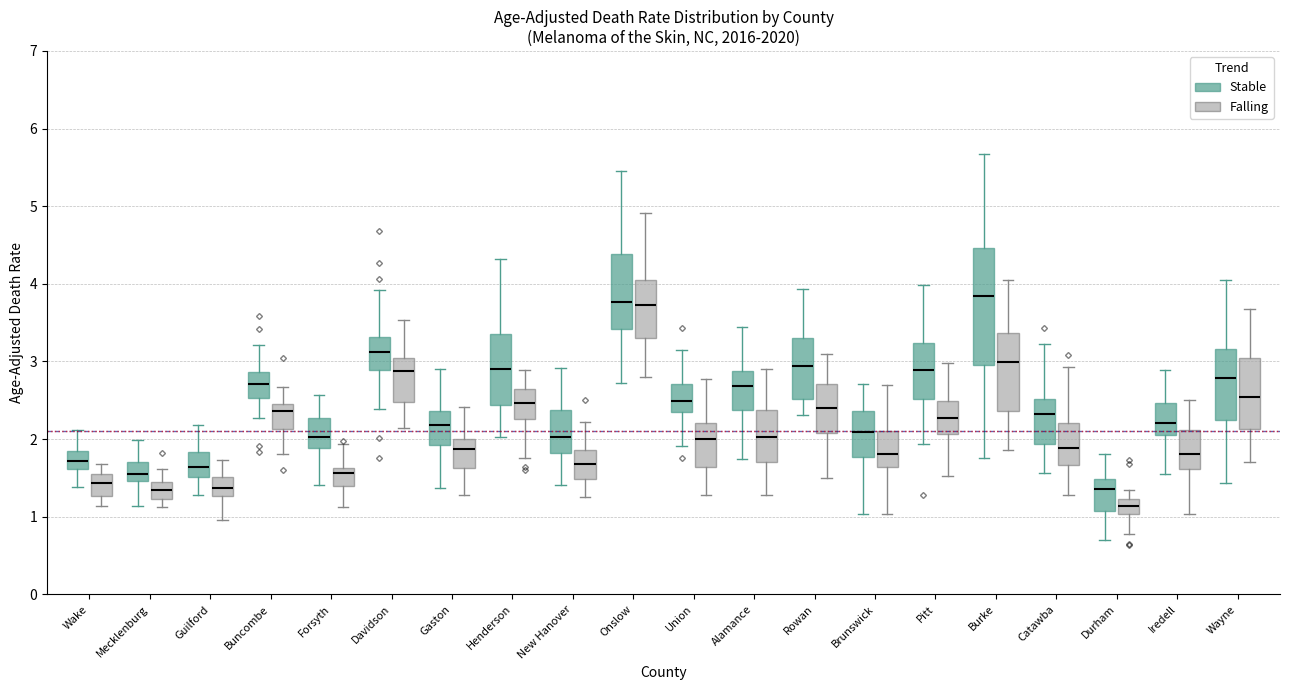

Reading left to right, read every box against the y-axis: the position of its median line, the range the box covers, and the ends of its whiskers. The values are not printed on the chart, so give them approximately, as read against the axis.

Wake (Stable): median 1.7, box 1.6 to 1.8, whiskers 1.4 to 2.1
Wake (Falling): median 1.4, box 1.3 to 1.5, whiskers 1.1 to 1.7
Mecklenburg (Stable): median 1.6, box 1.5 to 1.7, whiskers 1.1 to 2.0
Mecklenburg (Falling): median 1.3, box 1.2 to 1.4, whiskers 1.1 to 1.6
Guilford (Stable): median 1.6, box 1.5 to 1.8, whiskers 1.3 to 2.2
Guilford (Falling): median 1.4, box 1.3 to 1.5, whiskers 1.0 to 1.7
Buncombe (Stable): median 2.7, box 2.5 to 2.9, whiskers 2.3 to 3.2
Buncombe (Falling): median 2.4, box 2.1 to 2.5, whiskers 1.8 to 2.7
Forsyth (Stable): median 2.0, box 1.9 to 2.3, whiskers 1.4 to 2.6
Forsyth (Falling): median 1.6 (just below the box's upper edge), box 1.4 to 1.6, whiskers 1.1 to 1.9
Davidson (Stable): median 3.1, box 2.9 to 3.3, whiskers 2.4 to 3.9
Davidson (Falling): median 2.9, box 2.5 to 3.0, whiskers 2.1 to 3.5
Gaston (Stable): median 2.2, box 1.9 to 2.4, whiskers 1.4 to 2.9
Gaston (Falling): median 1.9, box 1.6 to 2.0, whiskers 1.3 to 2.4
Henderson (Stable): median 2.9, box 2.4 to 3.4, whiskers 2.0 to 4.3
Henderson (Falling): median 2.5, box 2.3 to 2.6, whiskers 1.8 to 2.9
New Hanover (Stable): median 2.0, box 1.8 to 2.4, whiskers 1.4 to 2.9
New Hanover (Falling): median 1.7, box 1.5 to 1.9, whiskers 1.3 to 2.2
Onslow (Stable): median 3.8, box 3.4 to 4.4, whiskers 2.7 to 5.5
Onslow (Falling): median 3.7, box 3.3 to 4.1, whiskers 2.8 to 4.9
Union (Stable): median 2.5, box 2.4 to 2.7, whiskers 1.9 to 3.1
Union (Falling): median 2.0, box 1.6 to 2.2, whiskers 1.3 to 2.8
Alamance (Stable): median 2.7, box 2.4 to 2.9, whiskers 1.7 to 3.4
Alamance (Falling): median 2.0, box 1.7 to 2.4, whiskers 1.3 to 2.9
Rowan (Stable): median 2.9, box 2.5 to 3.3, whiskers 2.3 to 3.9
Rowan (Falling): median 2.4, box 2.1 to 2.7, whiskers 1.5 to 3.1
Brunswick (Stable): median 2.1, box 1.8 to 2.4, whiskers 1.0 to 2.7
Brunswick (Falling): median 1.8, box 1.6 to 2.1, whiskers 1.0 to 2.7
Pitt (Stable): median 2.9, box 2.5 to 3.2, whiskers 1.9 to 4.0
Pitt (Falling): median 2.3, box 2.1 to 2.5, whiskers 1.5 to 3.0
Burke (Stable): median 3.8, box 3.0 to 4.5, whiskers 1.8 to 5.7
Burke (Falling): median 3.0, box 2.4 to 3.4, whiskers 1.9 to 4.0
Catawba (Stable): median 2.3, box 1.9 to 2.5, whiskers 1.6 to 3.2
Catawba (Falling): median 1.9, box 1.7 to 2.2, whiskers 1.3 to 2.9
Durham (Stable): median 1.4, box 1.1 to 1.5, whiskers 0.7 to 1.8
Durham (Falling): median 1.1, box 1.0 to 1.2, whiskers 0.8 to 1.3
Iredell (Stable): median 2.2, box 2.0 to 2.5, whiskers 1.5 to 2.9
Iredell (Falling): median 1.8, box 1.6 to 2.1, whiskers 1.0 to 2.5
Wayne (Stable): median 2.8, box 2.2 to 3.2, whiskers 1.4 to 4.1
Wayne (Falling): median 2.5, box 2.1 to 3.0, whiskers 1.7 to 3.7